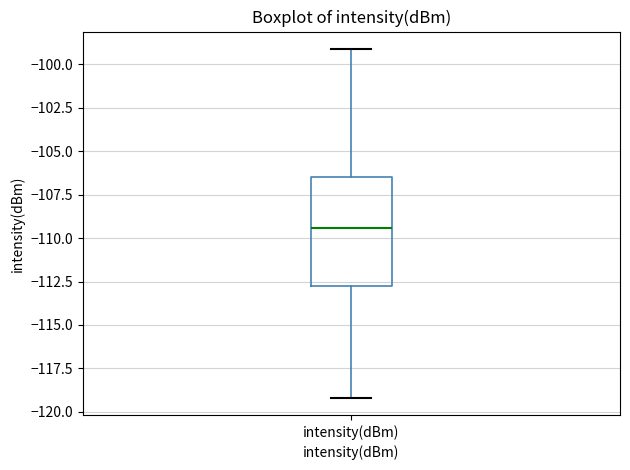

Transcribe this box plot: give where the median line is, the range the box spans, and where the two whiskers end, as read against the y-axis. The values are not printed on the chart, so give them approximately, as read against the axis.

median -109.5, box -112.5 to -106.5, whiskers -119.0 to -99.0